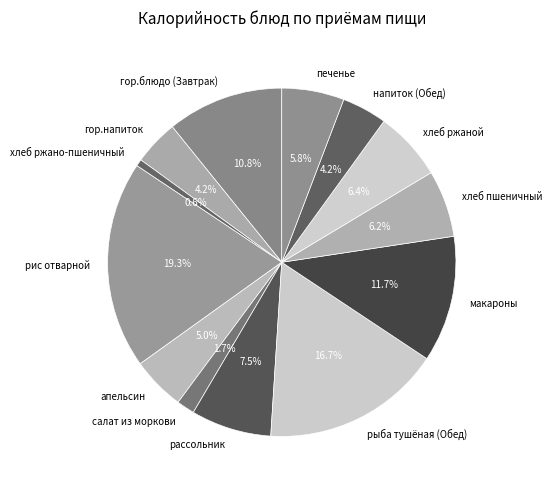

Between апельсин and рыба тушёная (Обед), which is larger?

рыба тушёная (Обед)